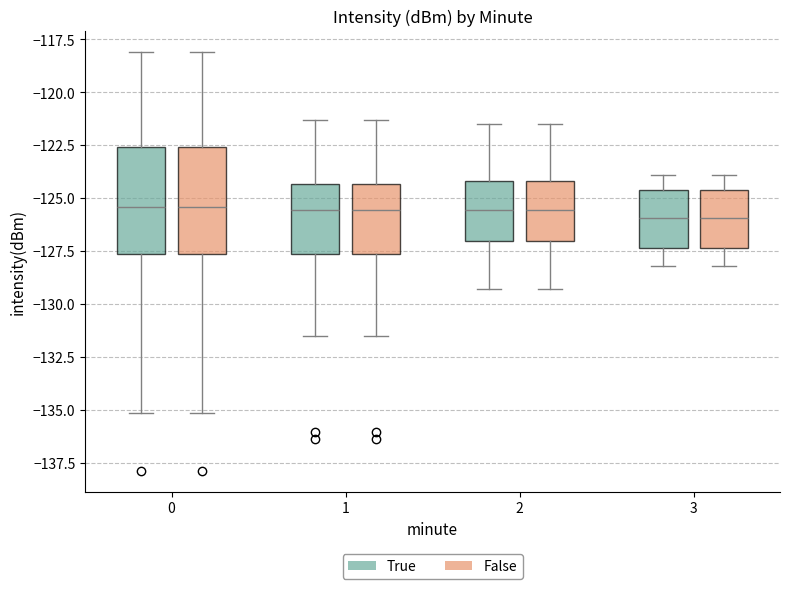

Reading left to right, read every box against the y-axis: the position of its median line, the range the box covers, and the ends of its whiskers. The values are not printed on the chart, so give them approximately, as read against the axis.

0 (True): median -125.5, box -127.5 to -122.5, whiskers -135.0 to -118.0
0 (False): median -125.5, box -127.5 to -122.5, whiskers -135.0 to -118.0
1 (True): median -125.5, box -127.5 to -124.5, whiskers -131.5 to -121.5
1 (False): median -125.5, box -127.5 to -124.5, whiskers -131.5 to -121.5
2 (True): median -125.5, box -127.0 to -124.0, whiskers -129.5 to -121.5
2 (False): median -125.5, box -127.0 to -124.0, whiskers -129.5 to -121.5
3 (True): median -126.0, box -127.5 to -124.5, whiskers -128.0 to -124.0
3 (False): median -126.0, box -127.5 to -124.5, whiskers -128.0 to -124.0